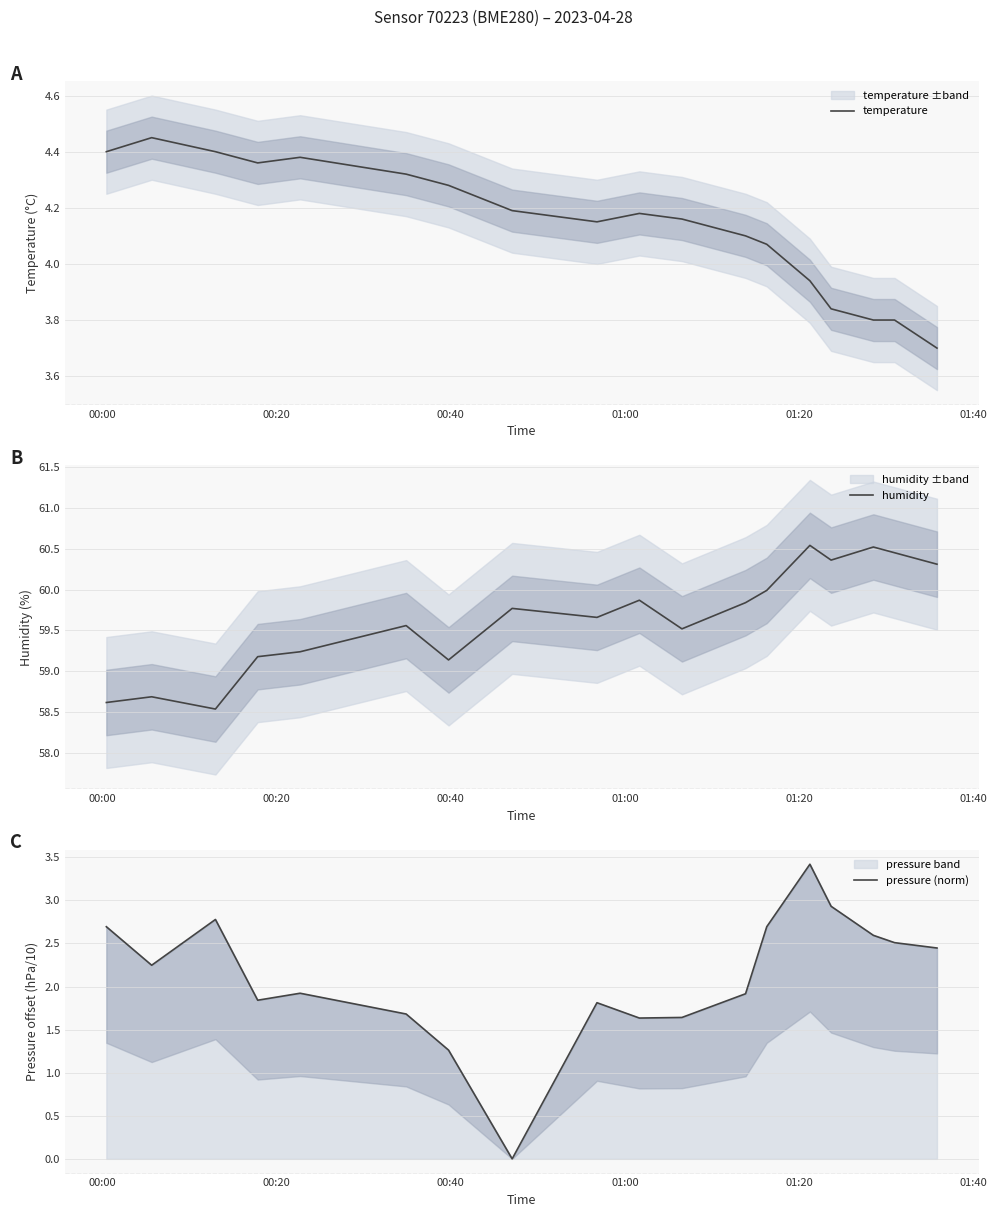

What is the lowest value of the temperature series?

3.7